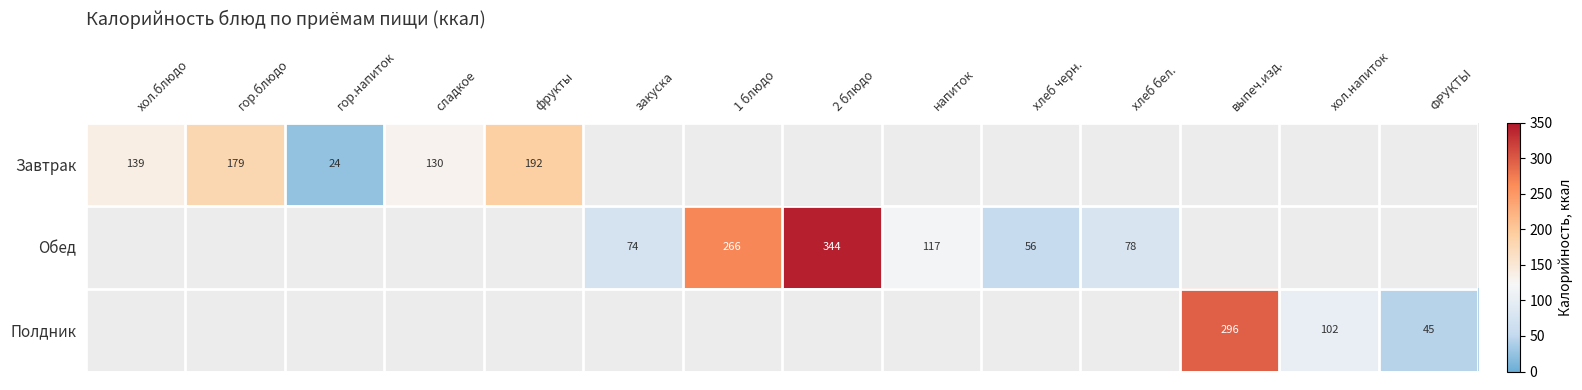

The Завтрак series shows 118 at фрукты. True or false?

False